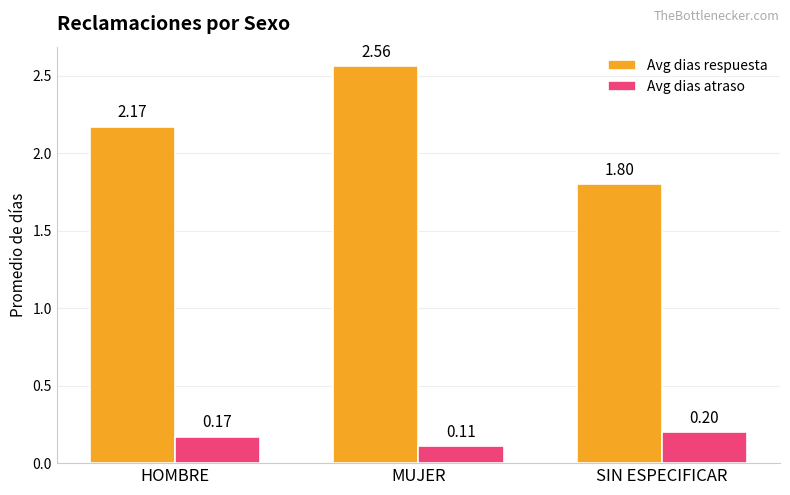

At which label does Avg dias respuesta reach its peak?

MUJER